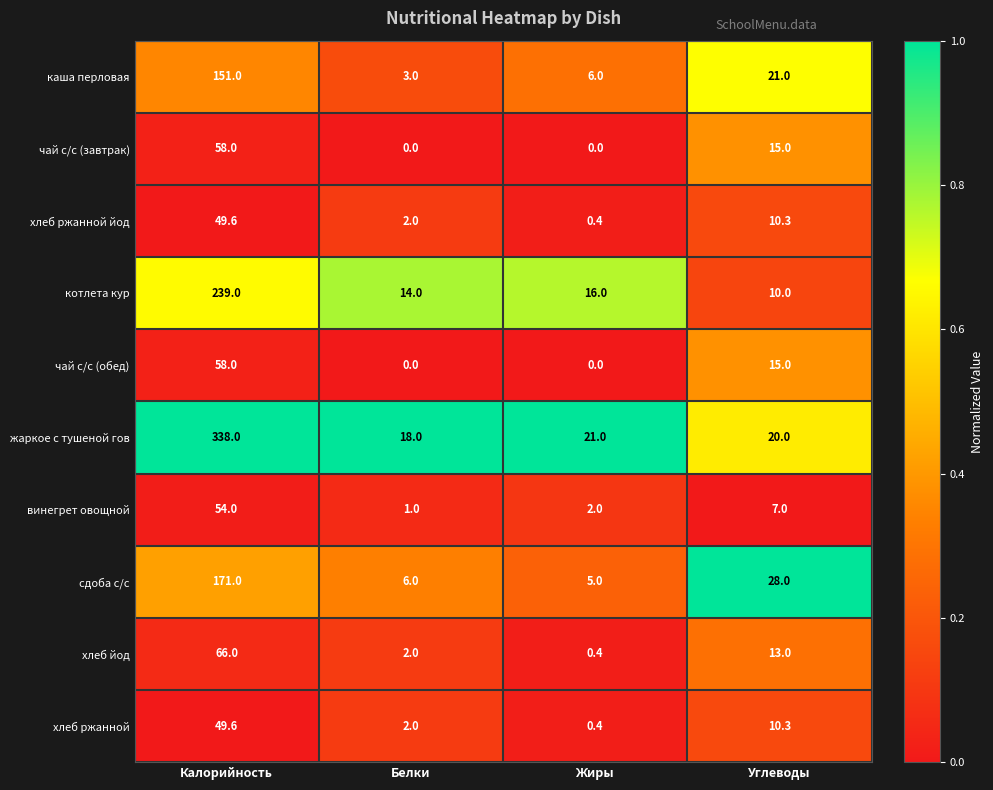

What is the spread (max minus min) of values at Жиры?

21.0